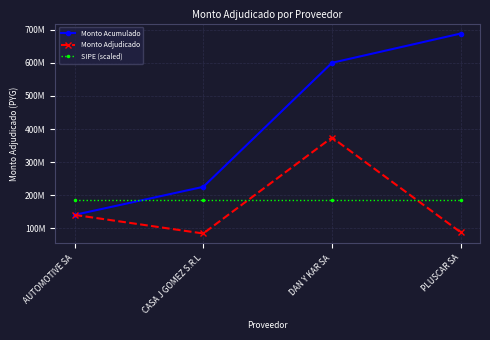

At which category is the sum across all series the highest?

DAN Y KAR SA